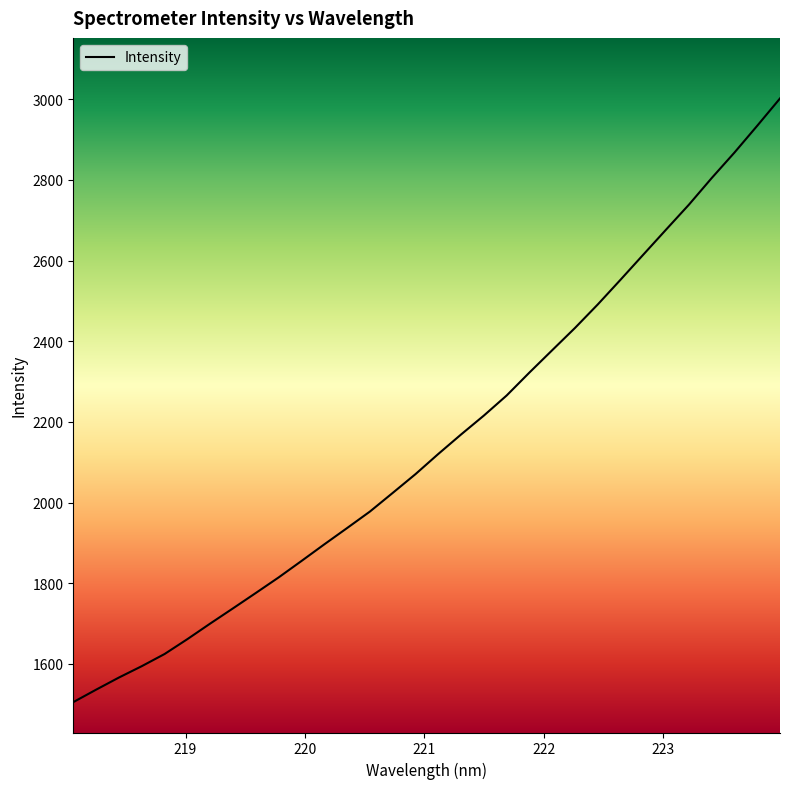

What is the difference between the maximum and minimum values?

1496.7